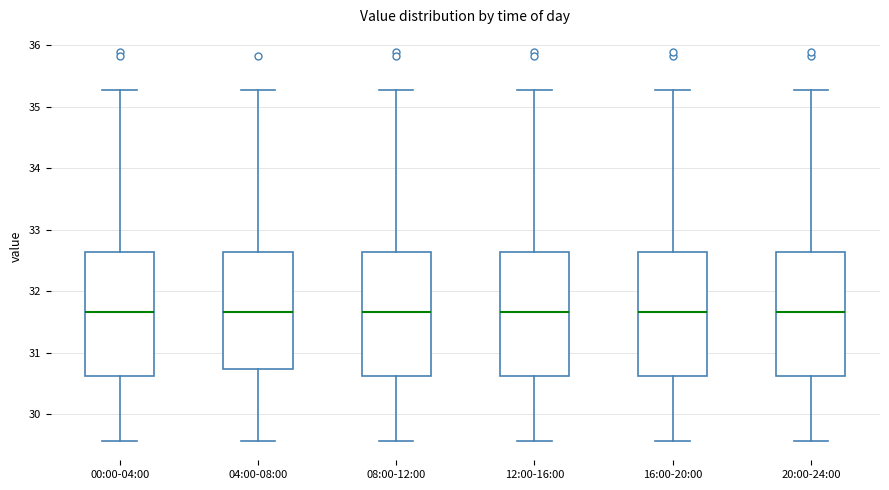

Where is the lower edge of the box for 12:00-16:00 on the y-axis? The values are not printed on the chart, so give them approximately, as read against the axis.

30.6